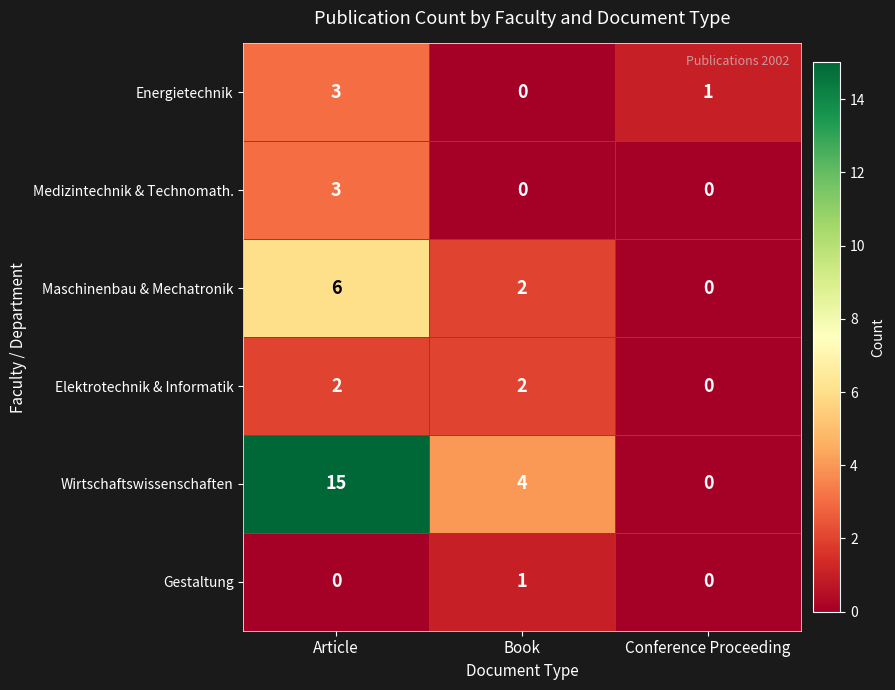

What is the total value across all series at Article?

29